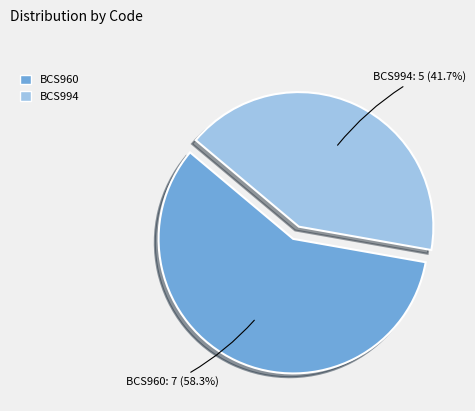

To the nearest percent, what is the difference between the BCS960 and BCS994 slice percentages?

17%